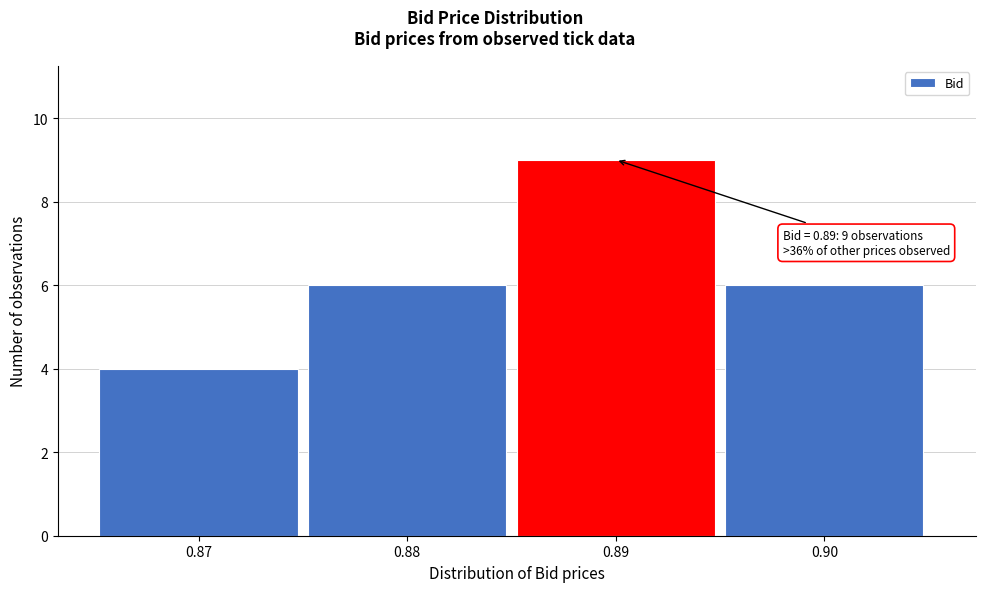

Which range on the x-axis has the tallest bar?

0.885 to 0.895